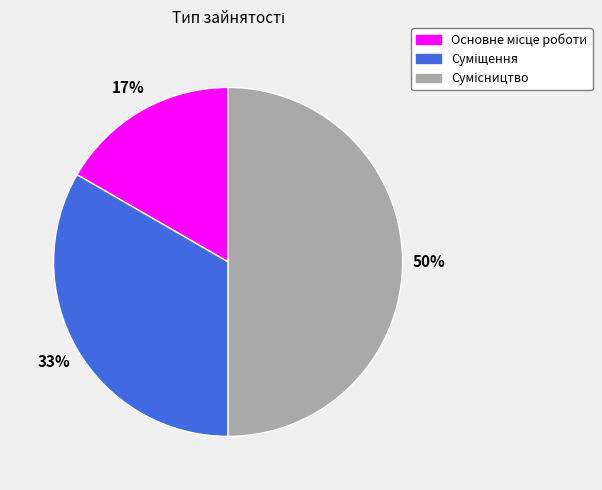

To the nearest percent, what is the average slice percentage?

33%